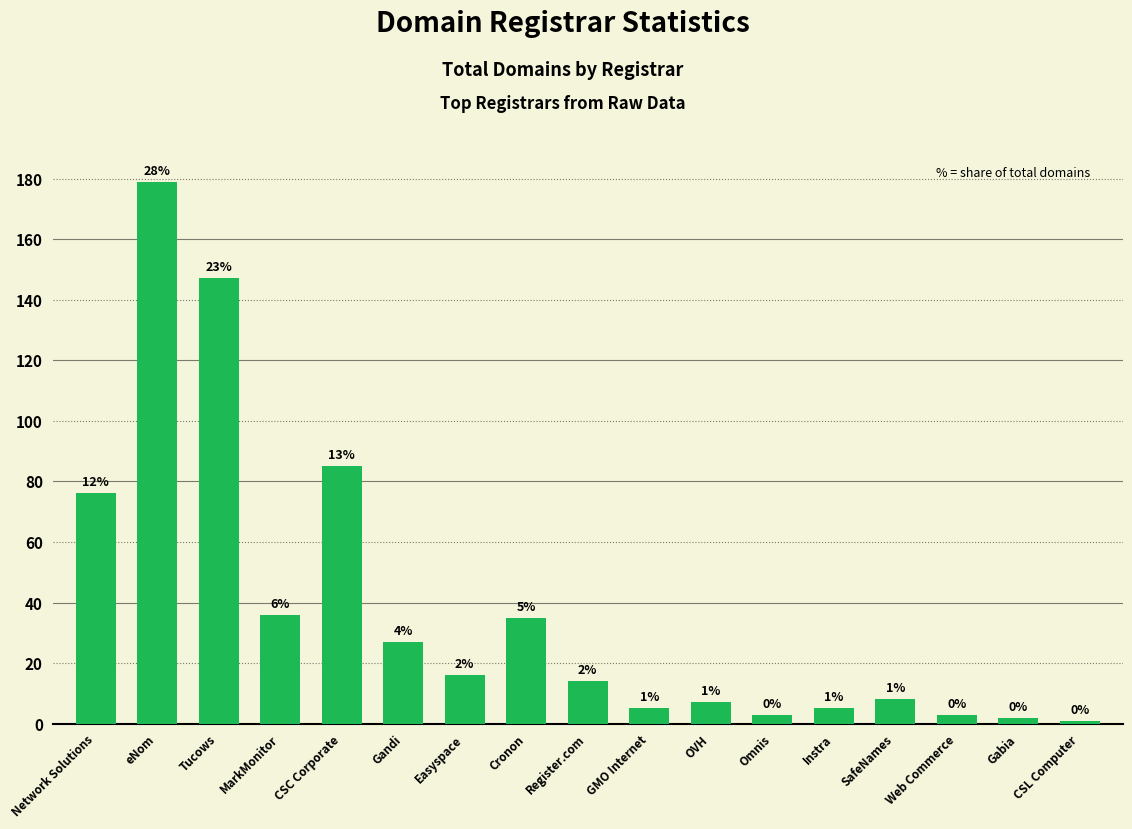

Does the chart contain any negative values?

No